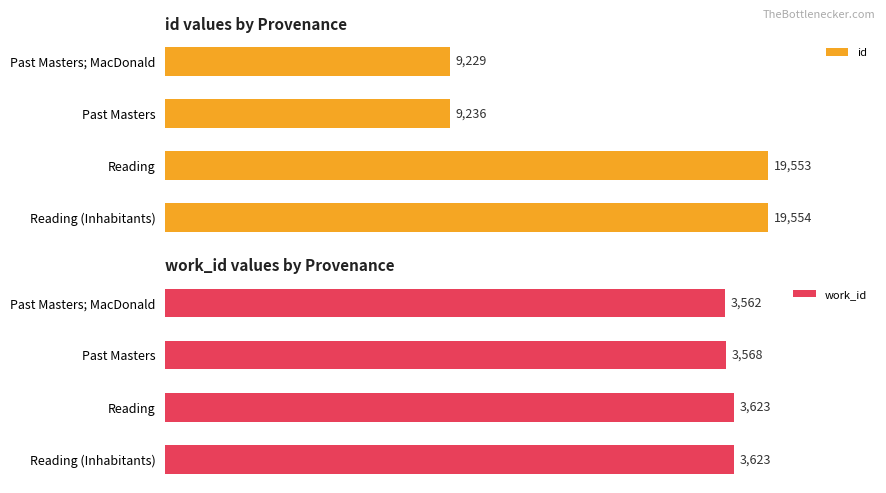

What is the difference between the maximum and minimum values in the id series?

10325